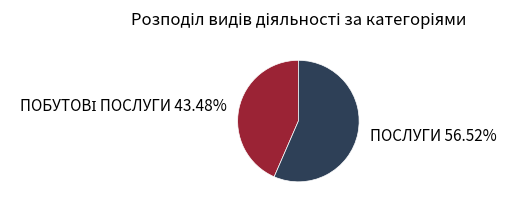

Is there a majority slice in this chart?

Yes